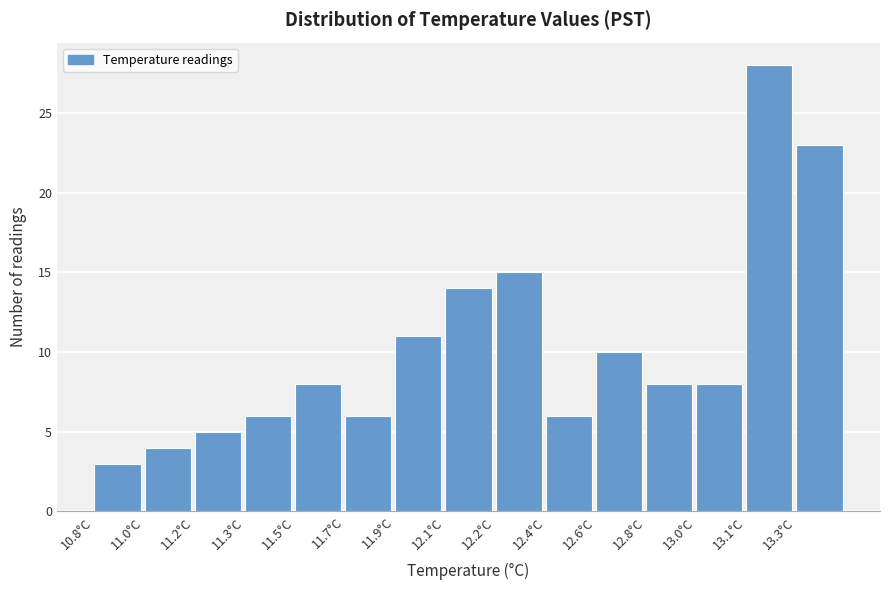

Reading left to right, extract all data points from this chart.

10.8°C=3	11.0°C=4	11.2°C=5	11.3°C=6	11.5°C=8	11.7°C=6	11.9°C=11	12.1°C=14	12.2°C=15	12.4°C=6	12.6°C=10	12.8°C=8	13.0°C=8	13.1°C=28	13.3°C=23